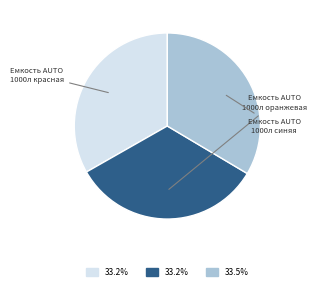

Is there any slice that represents more than half of the pie?

No